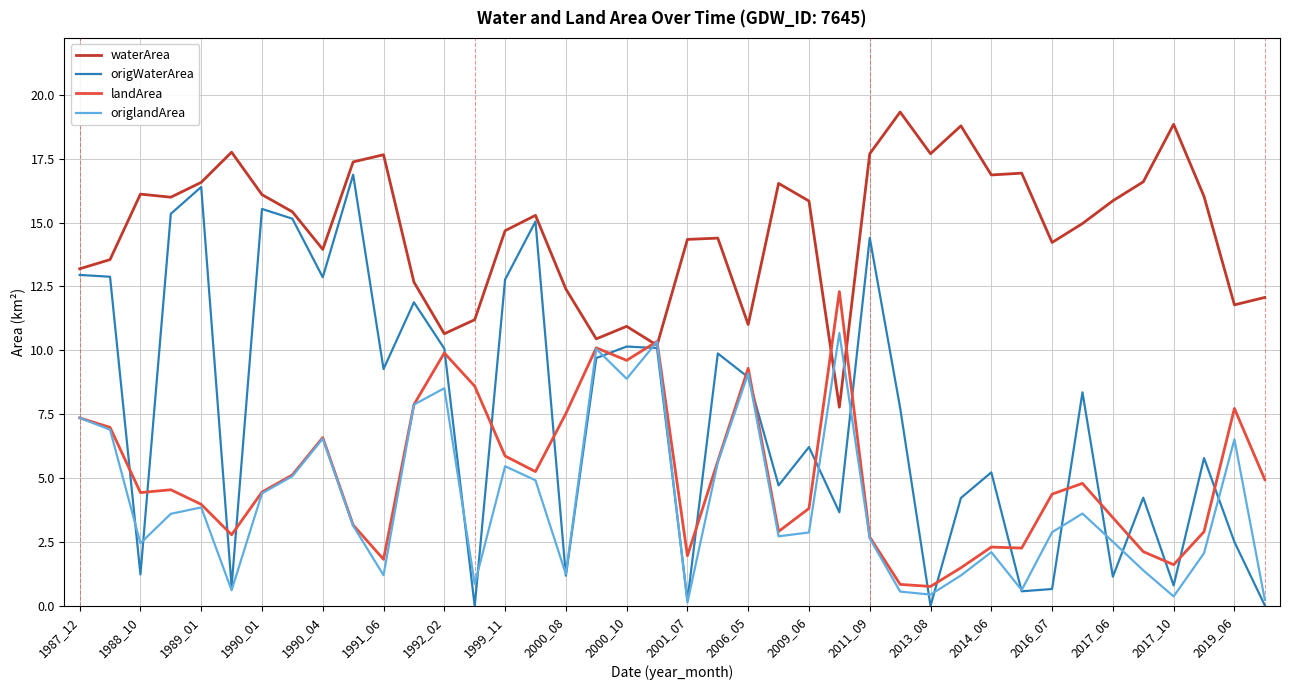

What is the maximum value shown in the chart?

19.3